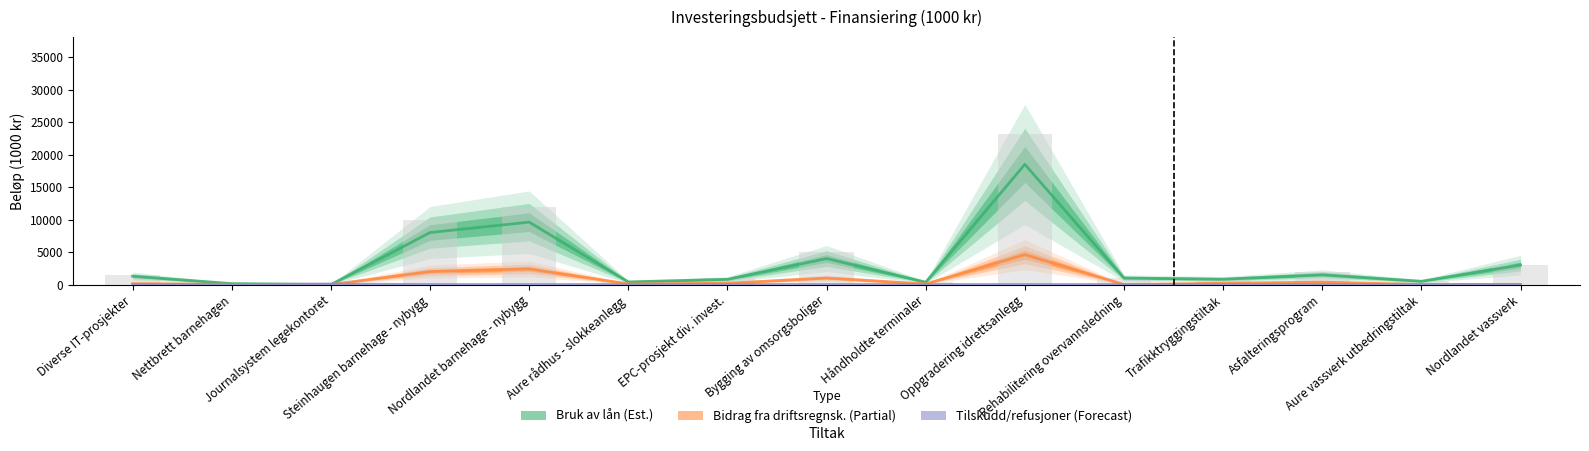

Which has a higher value, Asfalteringsprogram or Trafikktryggingstiltak?

Asfalteringsprogram